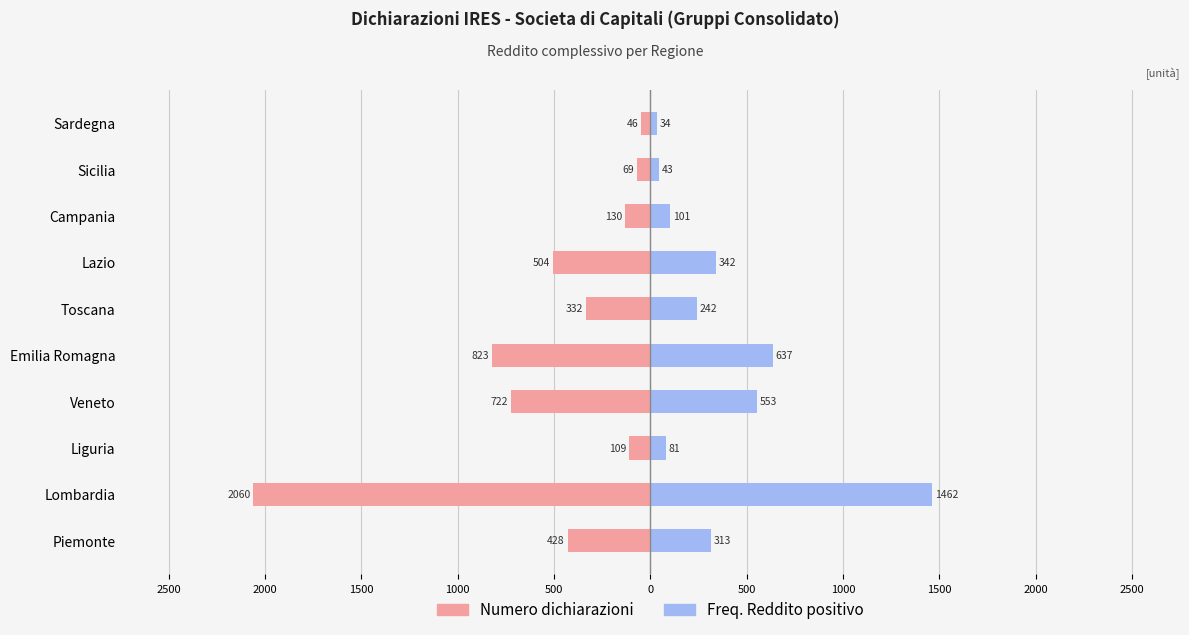

At Campania, list the series in order from largest to smallest.

Freq. Reddito positivo, Numero dichiarazioni